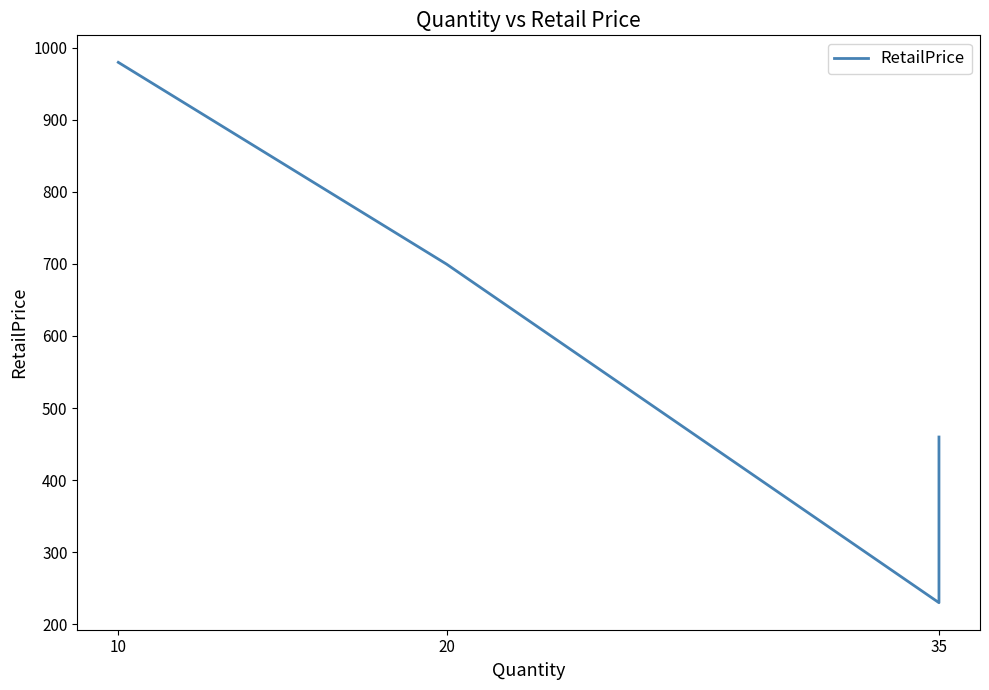

What position from the left is 20?

2